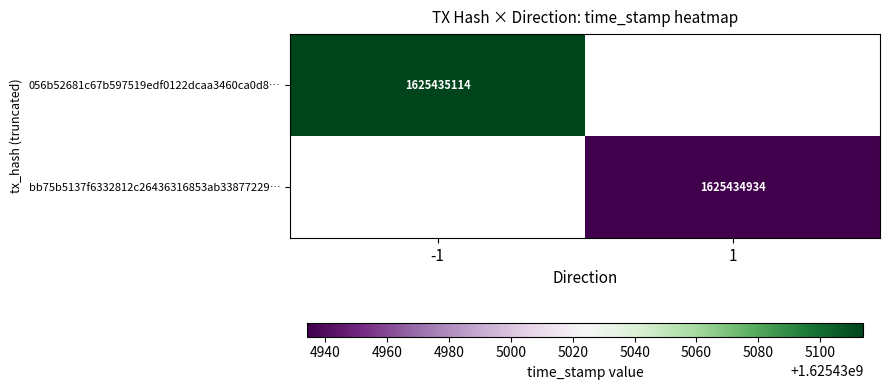

The value of bb75b5137f6332812c26436316853ab33877229 at 1 is 1625434934. True or false?

True